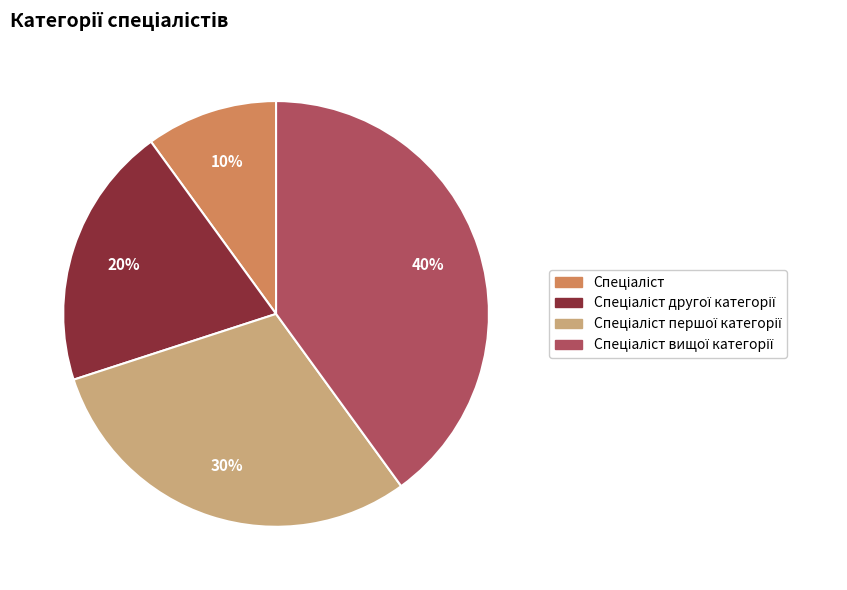

To the nearest percent, what is the average slice percentage?

25%